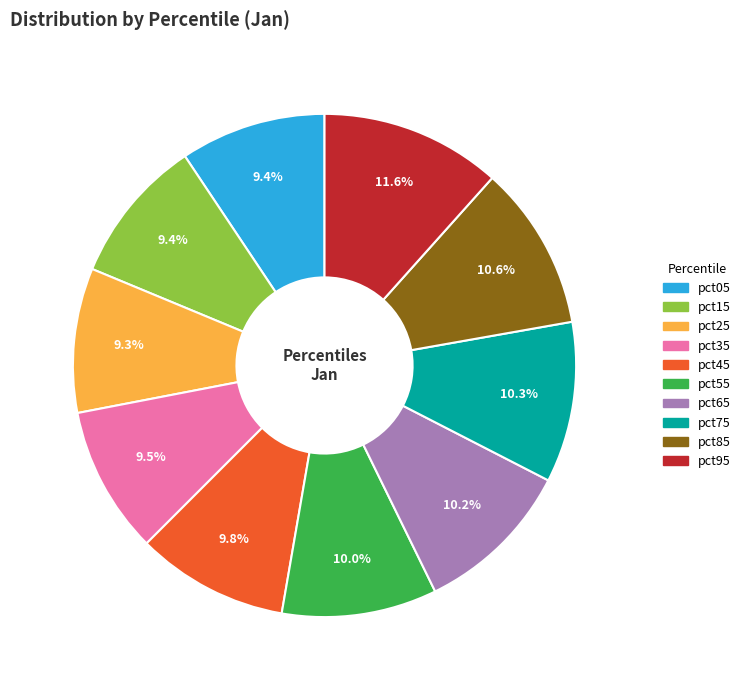

Is it true that pct05 is 9% of the pie?

True